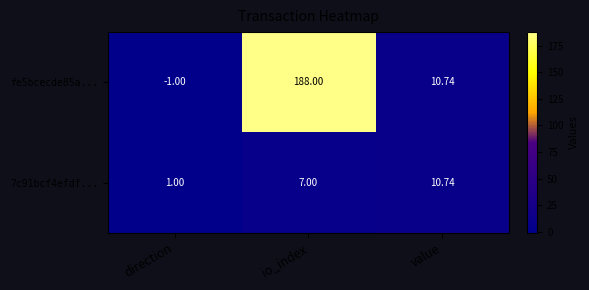

List the labels in order of fe5bcecde85a... value, smallest first.

direction, value, io_index